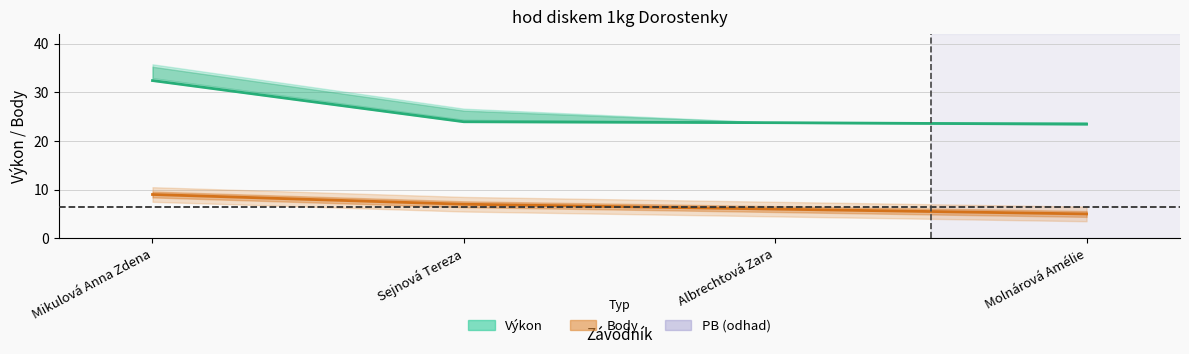

Reading right to left, extract all data points from this chart.

Výkon: Molnárová Amélie=23.4	Albrechtová Zara=23.8	Sejnová Tereza=23.9	Mikulová Anna Zdena=32.4
Body: Molnárová Amélie=5.0	Albrechtová Zara=6.0	Sejnová Tereza=7.0	Mikulová Anna Zdena=9.0